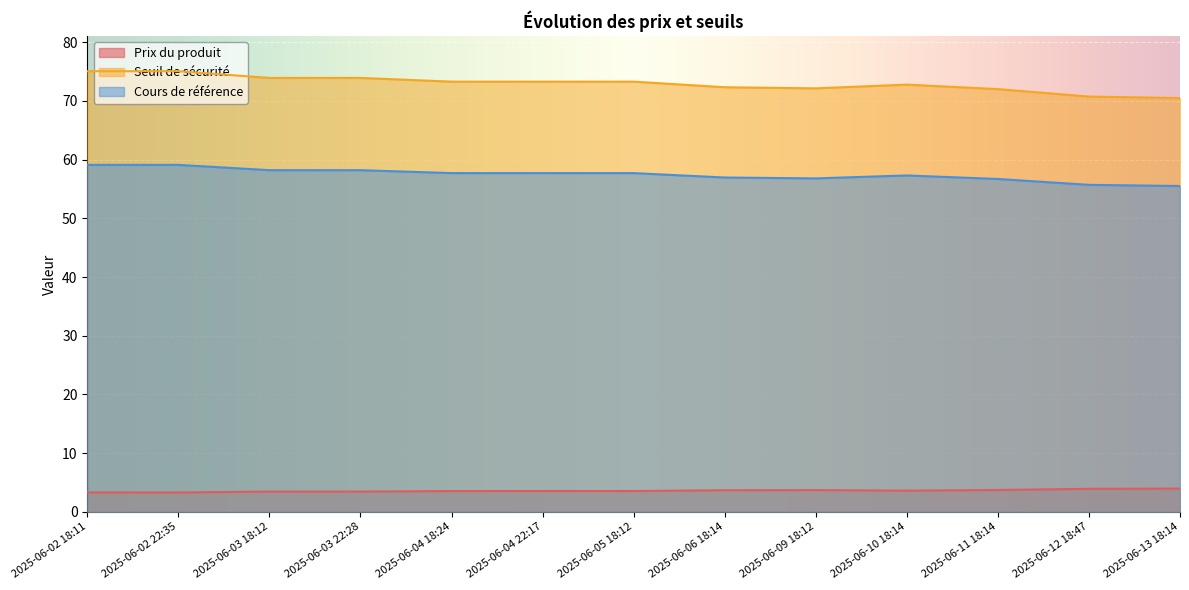

What is the label of the 12th point from the right?

2025-06-02 22:35